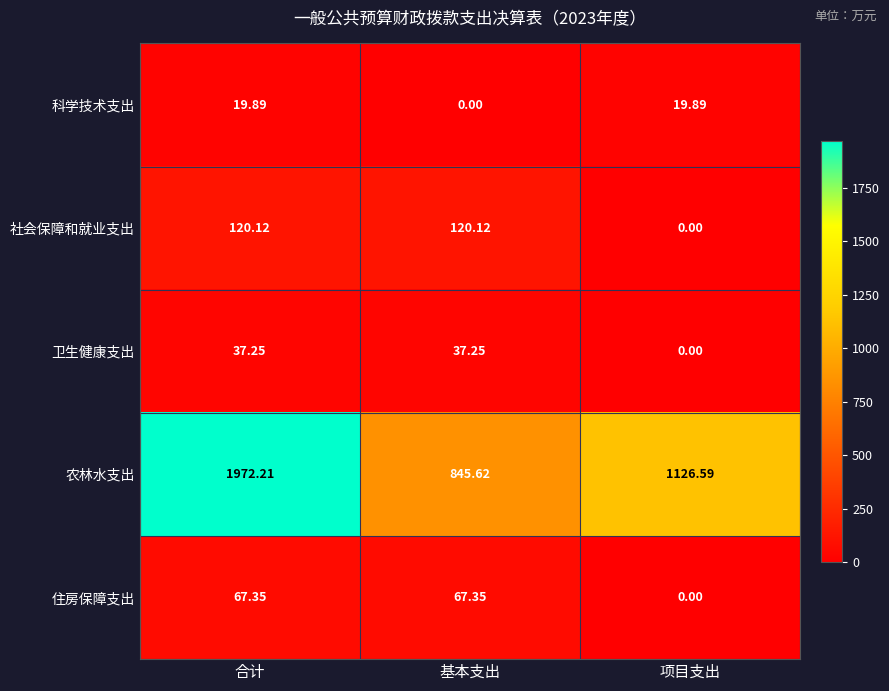

List the series in order of their peak value, lowest first.

科学技术支出, 卫生健康支出, 住房保障支出, 社会保障和就业支出, 农林水支出